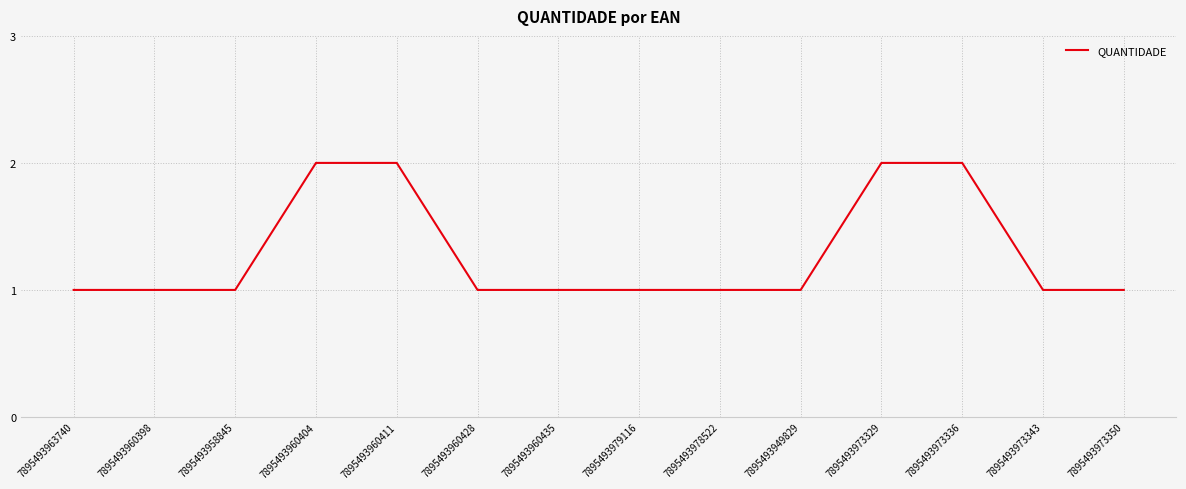

How many lines are shown in the chart?

1